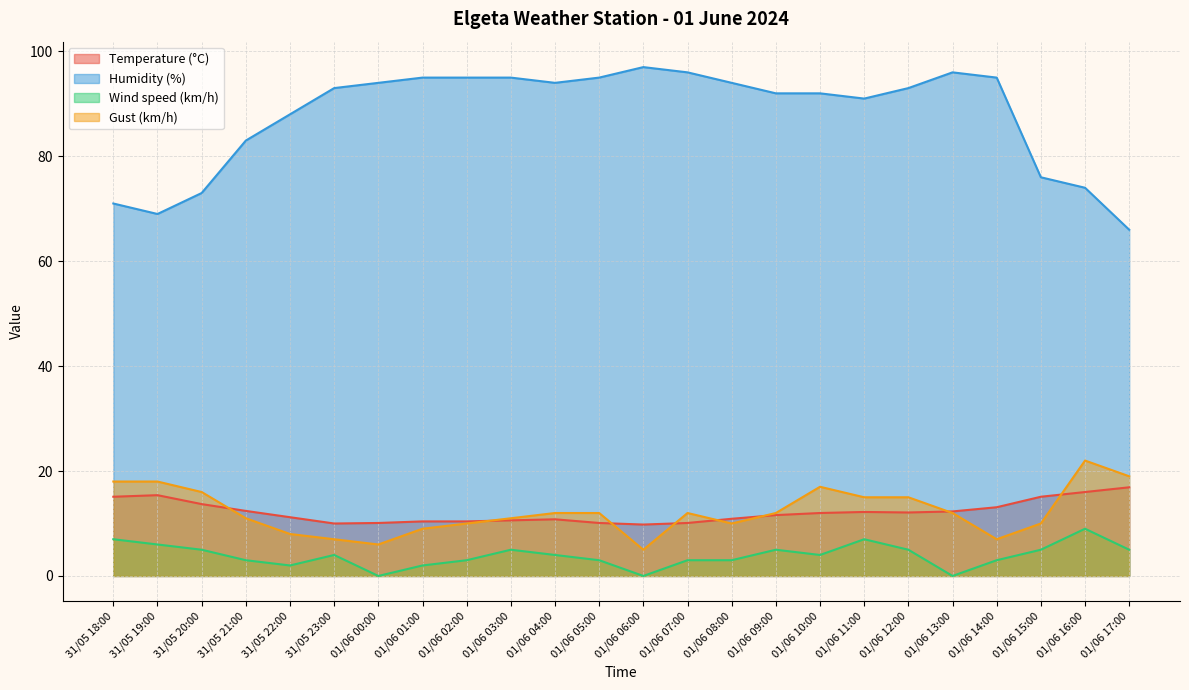

True or false: Gust (km/h) and Temperature (°C) intersect in this chart.

True